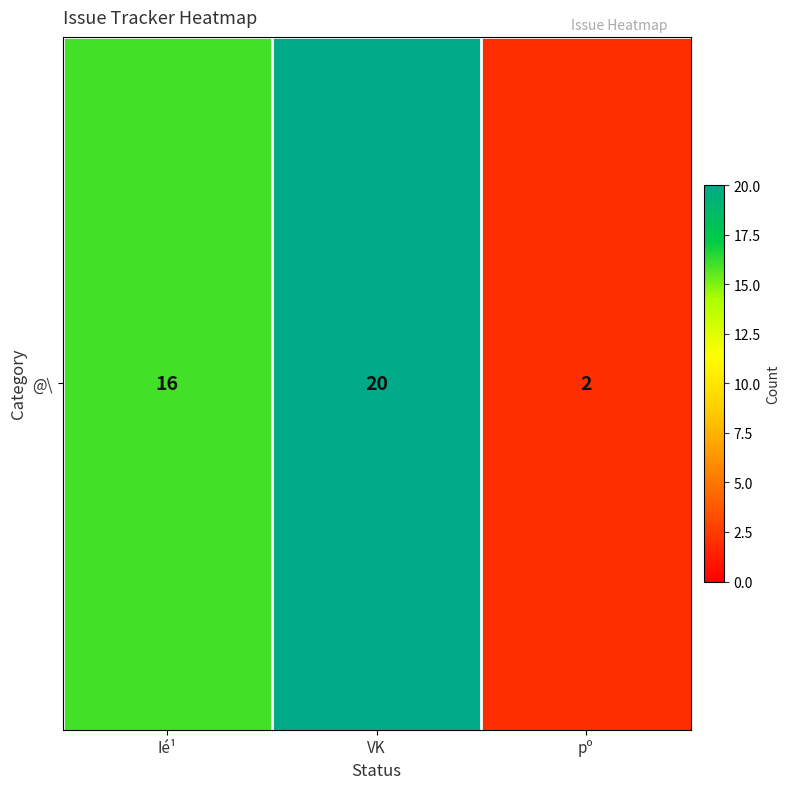

Reading left to right, extract all data points from this chart.

16	20	2